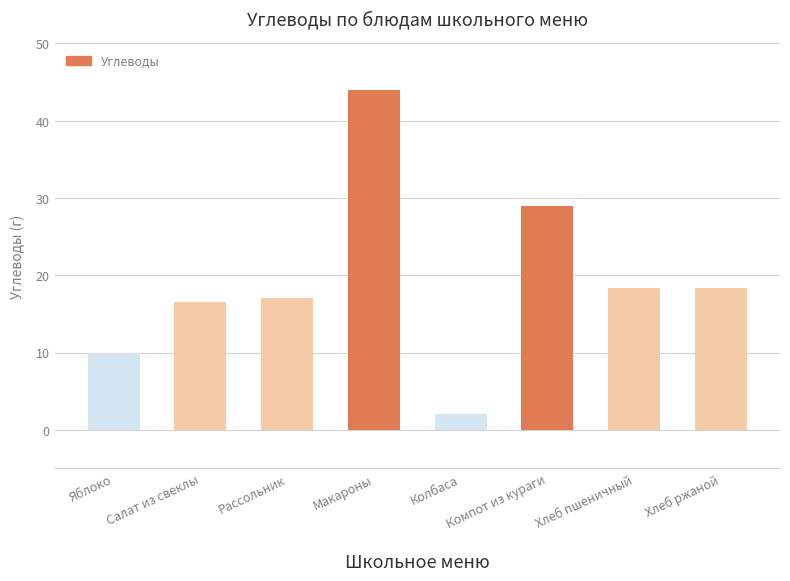

Which label corresponds to the smallest value in the chart?

Колбаса